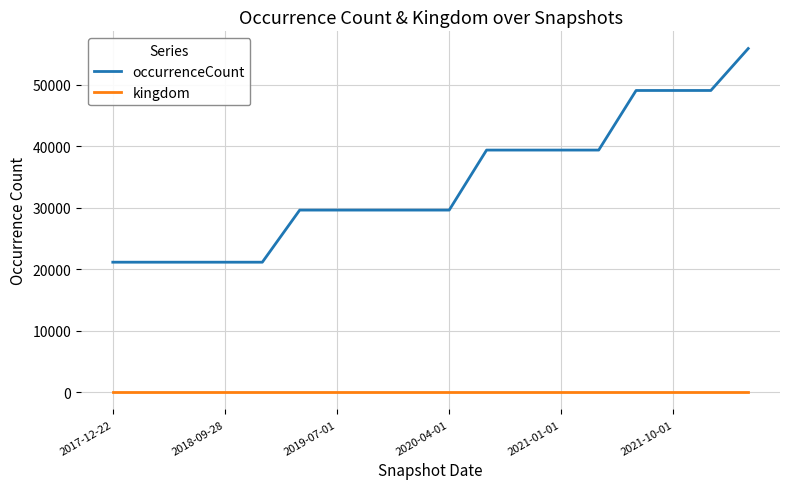

Which series has the largest total across all categories?

occurrenceCount